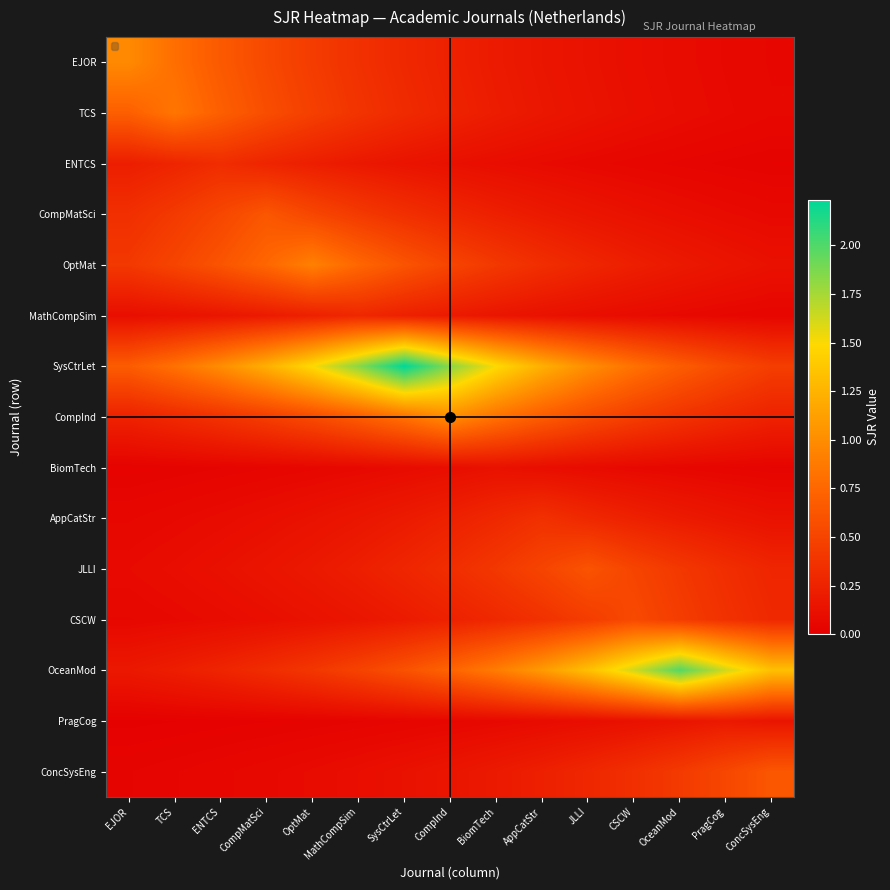

Reading left to right, transcribe all the data shown in this chart.

EJOR: EJOR=1.0	TCS=0.8	ENTCS=0.7	CompMatSci=0.5	OptMat=0.4	MathCompSim=0.4	SysCtrLet=0.3	CompInd=0.2	BiomTech=0.2	AppCatStr=0.2	JLLI=0.1	CSCW=0.1	OceanMod=0.1	PragCog=0.1	ConcSysEng=0.1
TCS: EJOR=0.7	TCS=0.8	ENTCS=0.7	CompMatSci=0.6	OptMat=0.5	MathCompSim=0.4	SysCtrLet=0.3	CompInd=0.3	BiomTech=0.2	AppCatStr=0.2	JLLI=0.1	CSCW=0.1	OceanMod=0.1	PragCog=0.1	ConcSysEng=0.1
ENTCS: EJOR=0.2	TCS=0.3	ENTCS=0.3	CompMatSci=0.3	OptMat=0.2	MathCompSim=0.2	SysCtrLet=0.1	CompInd=0.1	BiomTech=0.1	AppCatStr=0.1	JLLI=0.1	CSCW=0.1	OceanMod=0.0	PragCog=0.0	ConcSysEng=0.0
CompMatSci: EJOR=0.3	TCS=0.4	ENTCS=0.5	CompMatSci=0.6	OptMat=0.5	MathCompSim=0.4	SysCtrLet=0.3	CompInd=0.3	BiomTech=0.2	AppCatStr=0.2	JLLI=0.2	CSCW=0.1	OceanMod=0.1	PragCog=0.1	ConcSysEng=0.1
OptMat: EJOR=0.4	TCS=0.5	ENTCS=0.6	CompMatSci=0.8	OptMat=0.9	MathCompSim=0.8	SysCtrLet=0.6	CompInd=0.5	BiomTech=0.4	AppCatStr=0.3	JLLI=0.3	CSCW=0.2	OceanMod=0.2	PragCog=0.2	ConcSysEng=0.1
MathCompSim: EJOR=0.1	TCS=0.1	ENTCS=0.2	CompMatSci=0.2	OptMat=0.2	MathCompSim=0.3	SysCtrLet=0.2	CompInd=0.2	BiomTech=0.2	AppCatStr=0.1	JLLI=0.1	CSCW=0.1	OceanMod=0.1	PragCog=0.1	ConcSysEng=0.0
SysCtrLet: EJOR=0.7	TCS=0.8	ENTCS=1.0	CompMatSci=1.2	OptMat=1.5	MathCompSim=1.8	SysCtrLet=2.2	CompInd=1.8	BiomTech=1.5	AppCatStr=1.2	JLLI=1.0	CSCW=0.8	OceanMod=0.7	PragCog=0.6	ConcSysEng=0.5
CompInd: EJOR=0.2	TCS=0.3	ENTCS=0.4	CompMatSci=0.5	OptMat=0.6	MathCompSim=0.7	SysCtrLet=0.8	CompInd=1.0	BiomTech=0.8	AppCatStr=0.7	JLLI=0.6	CSCW=0.5	OceanMod=0.4	PragCog=0.3	ConcSysEng=0.2
BiomTech: EJOR=0.0	TCS=0.0	ENTCS=0.0	CompMatSci=0.0	OptMat=0.1	MathCompSim=0.1	SysCtrLet=0.1	CompInd=0.1	BiomTech=0.1	AppCatStr=0.1	JLLI=0.1	CSCW=0.1	OceanMod=0.1	PragCog=0.0	ConcSysEng=0.0
AppCatStr: EJOR=0.1	TCS=0.1	ENTCS=0.1	CompMatSci=0.1	OptMat=0.1	MathCompSim=0.2	SysCtrLet=0.2	CompInd=0.2	BiomTech=0.3	AppCatStr=0.4	JLLI=0.3	CSCW=0.2	OceanMod=0.2	PragCog=0.2	ConcSysEng=0.1
JLLI: EJOR=0.1	TCS=0.1	ENTCS=0.1	CompMatSci=0.2	OptMat=0.2	MathCompSim=0.2	SysCtrLet=0.3	CompInd=0.3	BiomTech=0.4	AppCatStr=0.5	JLLI=0.6	CSCW=0.5	OceanMod=0.4	PragCog=0.3	ConcSysEng=0.3
CSCW: EJOR=0.1	TCS=0.1	ENTCS=0.1	CompMatSci=0.1	OptMat=0.1	MathCompSim=0.2	SysCtrLet=0.2	CompInd=0.2	BiomTech=0.3	AppCatStr=0.4	JLLI=0.4	CSCW=0.5	OceanMod=0.4	PragCog=0.4	ConcSysEng=0.3
OceanMod: EJOR=0.2	TCS=0.2	ENTCS=0.3	CompMatSci=0.3	OptMat=0.4	MathCompSim=0.5	SysCtrLet=0.6	CompInd=0.7	BiomTech=0.9	AppCatStr=1.1	JLLI=1.3	CSCW=1.6	OceanMod=2.0	PragCog=1.6	ConcSysEng=1.3
PragCog: EJOR=0.0	TCS=0.0	ENTCS=0.0	CompMatSci=0.0	OptMat=0.0	MathCompSim=0.0	SysCtrLet=0.0	CompInd=0.1	BiomTech=0.1	AppCatStr=0.1	JLLI=0.1	CSCW=0.1	OceanMod=0.2	PragCog=0.2	ConcSysEng=0.2
ConcSysEng: EJOR=0.0	TCS=0.0	ENTCS=0.1	CompMatSci=0.1	OptMat=0.1	MathCompSim=0.1	SysCtrLet=0.1	CompInd=0.2	BiomTech=0.2	AppCatStr=0.2	JLLI=0.3	CSCW=0.3	OceanMod=0.4	PragCog=0.5	ConcSysEng=0.6